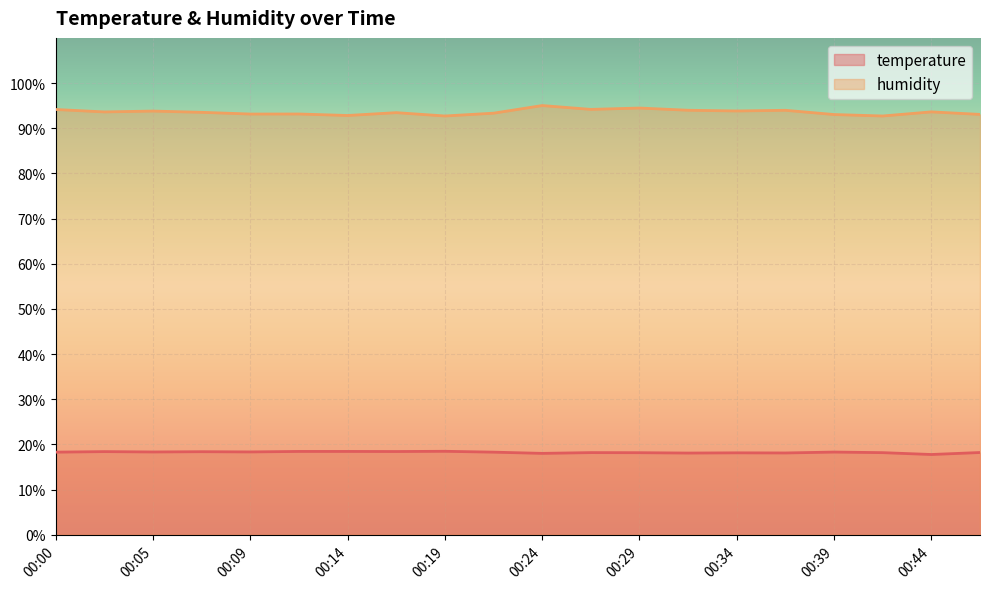

At which label does temperature reach its peak?

00:19